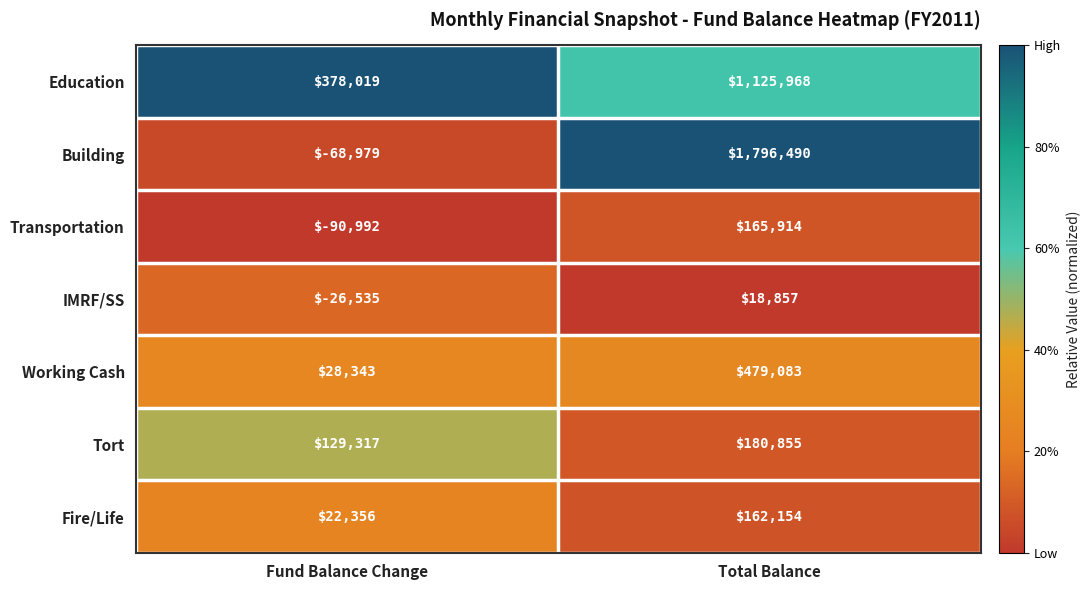

Reading left to right, extract all data points from this chart.

Education: 378019	1125968
Building: -68979	1796490
Transportation: -90992	165914
IMRF/SS: -26535	18857
Working Cash: 28343	479083
Tort: 129317	180855
Fire/Life: 22356	162154